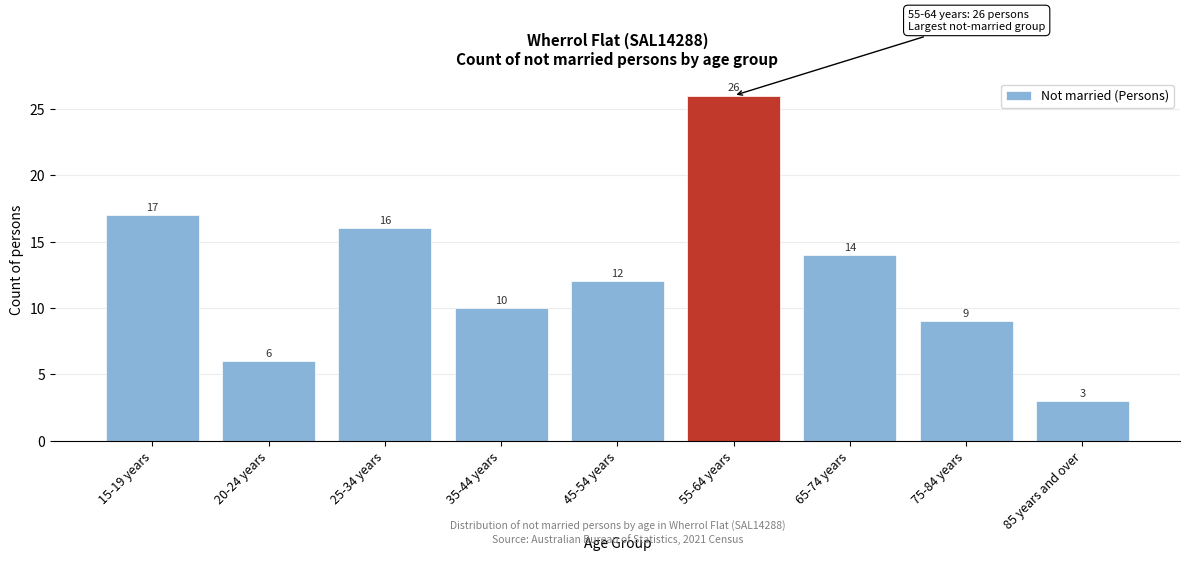

Reading left to right, extract all data points from this chart.

17	6	16	10	12	26	14	9	3